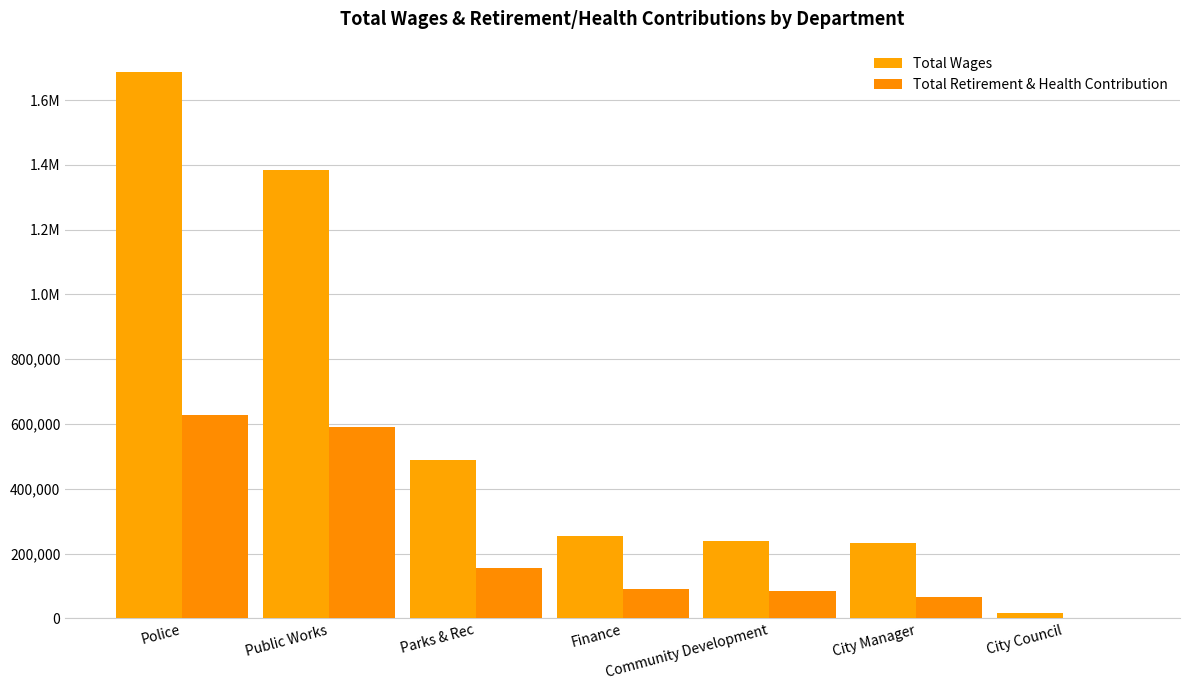

Reading right to left, extract all data points from this chart.

Total Wages: City Council=18000	City Manager=231540	Community Development=238235	Finance=255260	Parks & Rec=489661	Public Works=1382661	Police=1687255
Total Retirement & Health Contribution: City Council=720	City Manager=67088	Community Development=83165	Finance=91951	Parks & Rec=155376	Public Works=591578	Police=628956